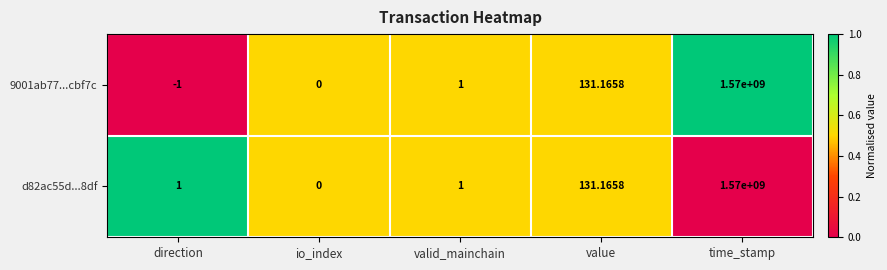

Is the value of 9001ab77...cbf7c at time_stamp greater than the value of d82ac55d...8df at valid_mainchain?

Yes